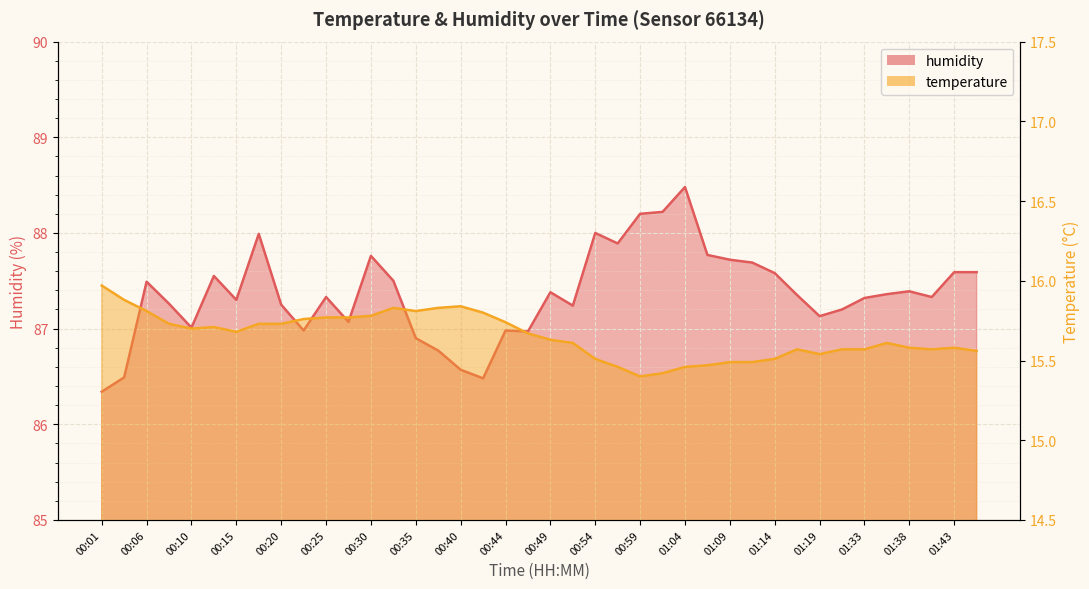

What is the sum of all temperature values?

626.1